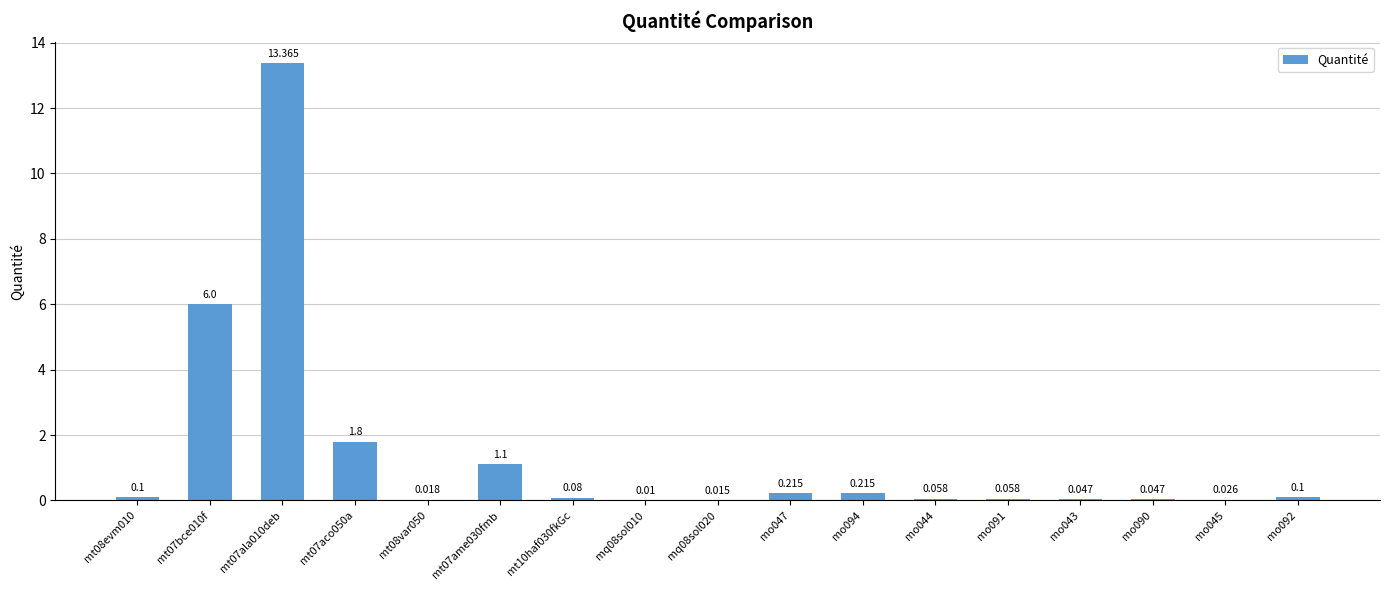

What value does the data have at mt07aco050a?

1.8